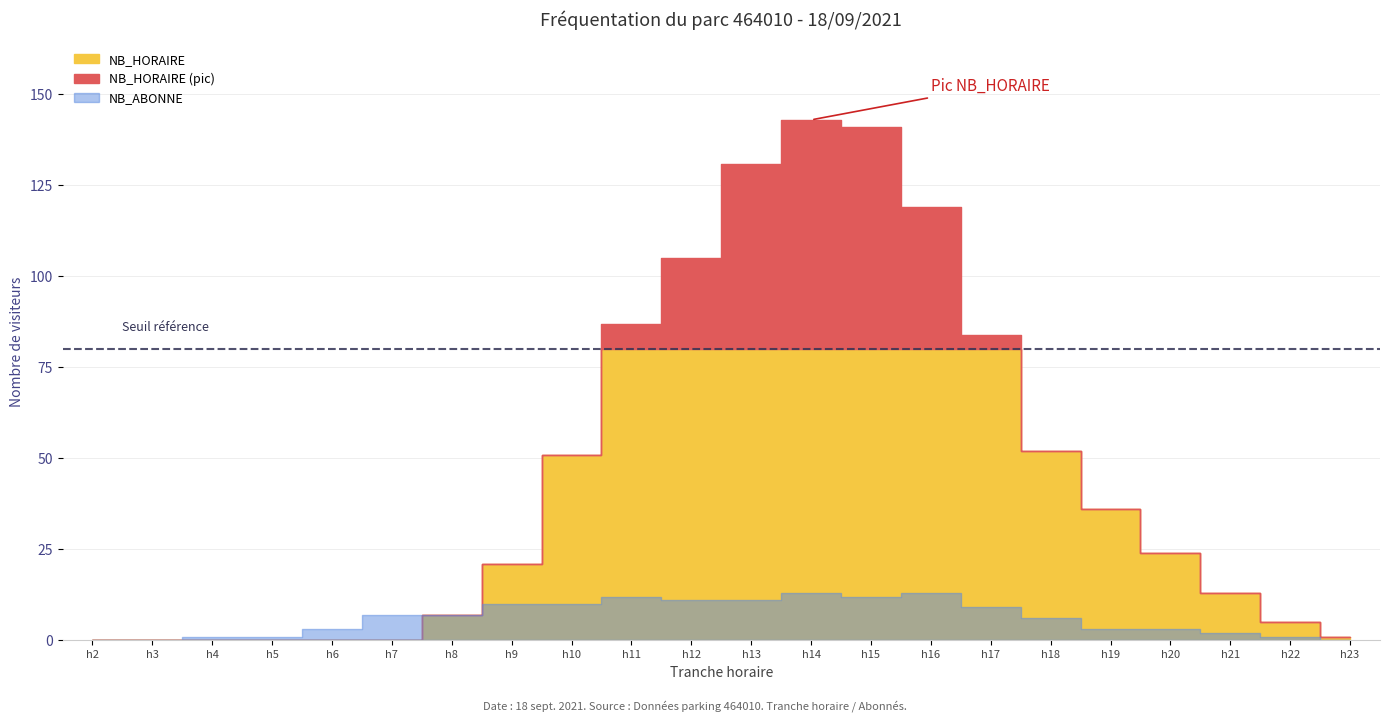

How many interior local valleys does the NB_ABONNE series have?

1